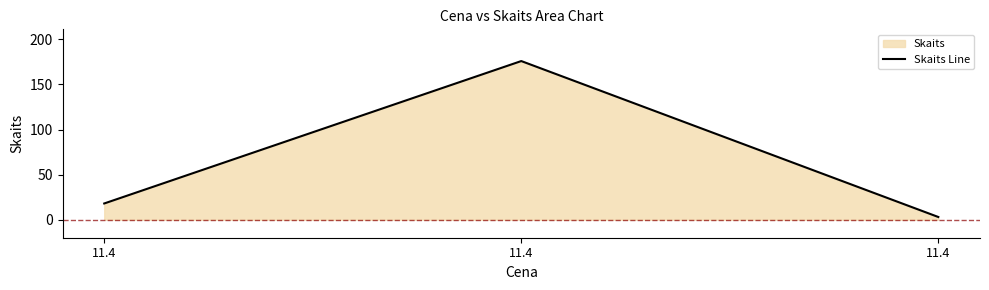

What is the difference between the maximum and second lowest values?

158